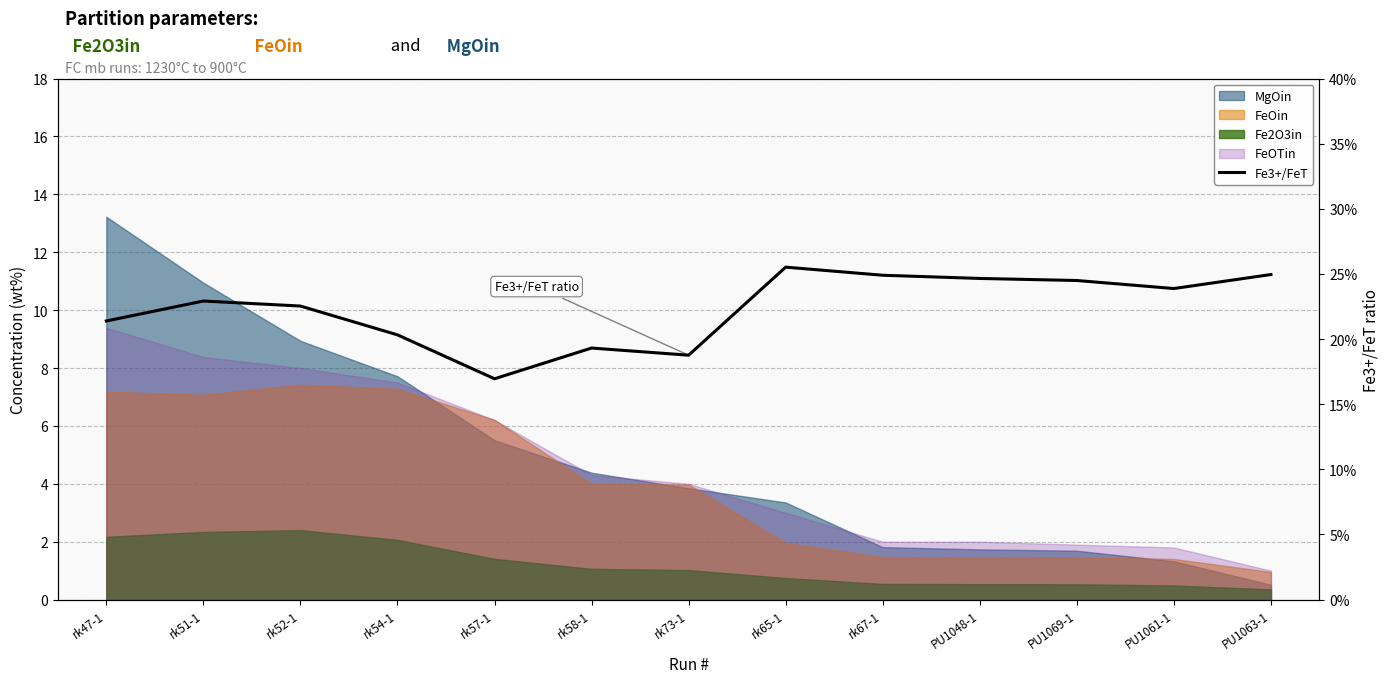

The value at rk47-1 is 0.1. True or false?

False